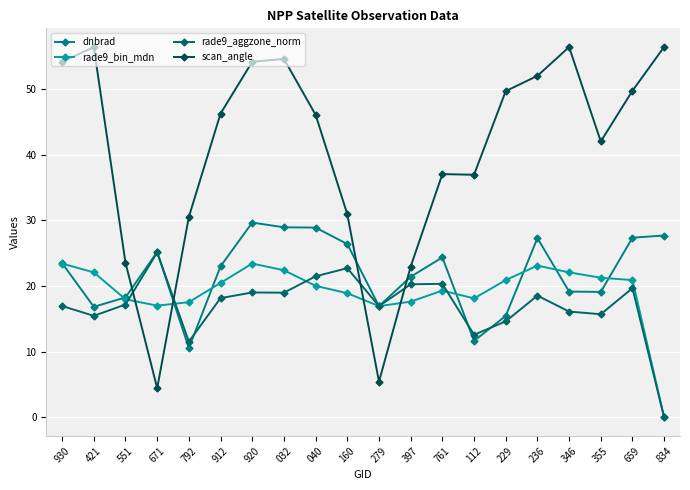

Is this an area chart (filled region under the line)?

No